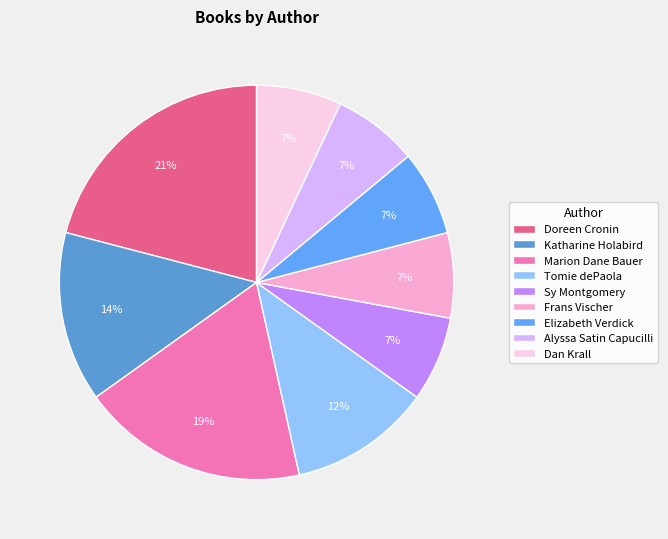

Is there a majority slice in this chart?

No